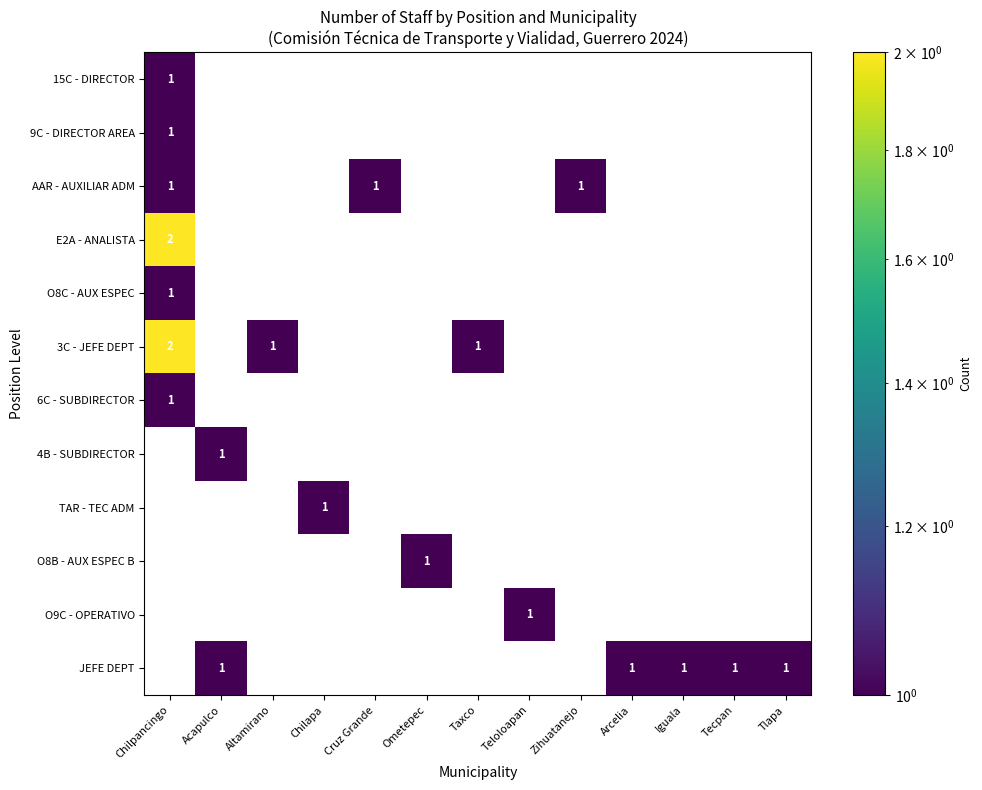

Which label corresponds to the largest value in the chart?

Chilpancingo